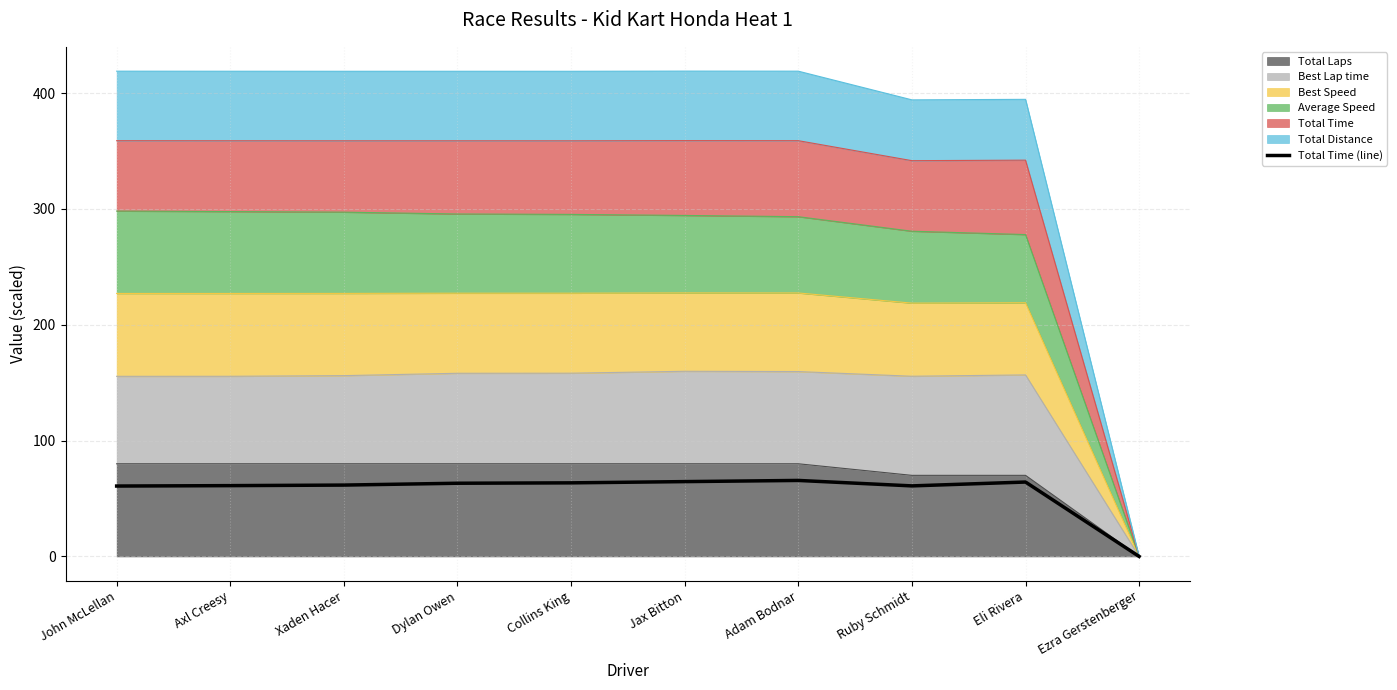

The value at John McLellan is 86.6. True or false?

False